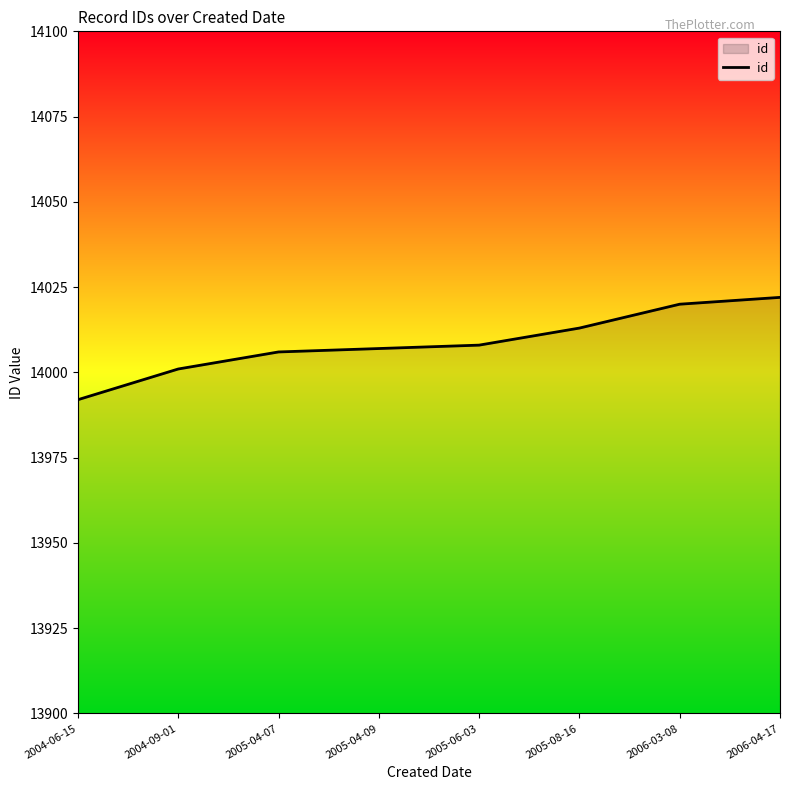

Does the chart have visible grid lines?

No